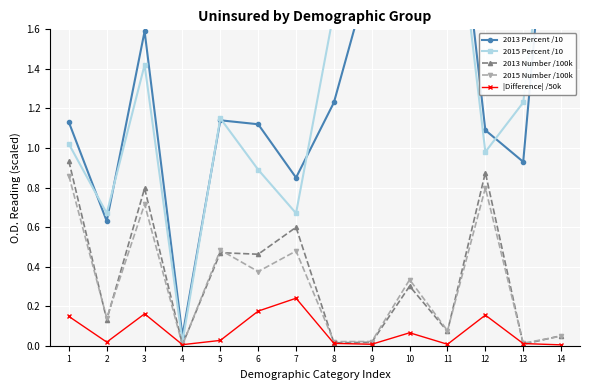

Which category has the lowest value in the 2015 Number /100k series?

4